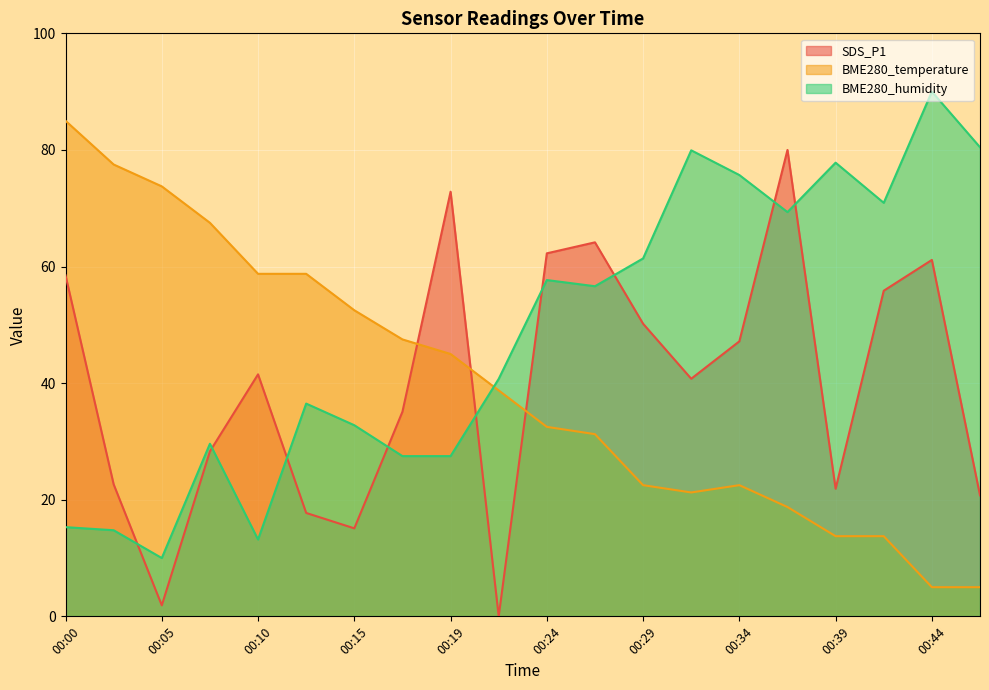

List the labels in order of BME280_temperature value, smallest first.

00:44, 00:46, 00:39, 00:41, 00:36, 00:31, 00:29, 00:34, 00:27, 00:24, 00:22, 00:19, 00:17, 00:15, 00:10, 00:12, 00:07, 00:05, 00:02, 00:00